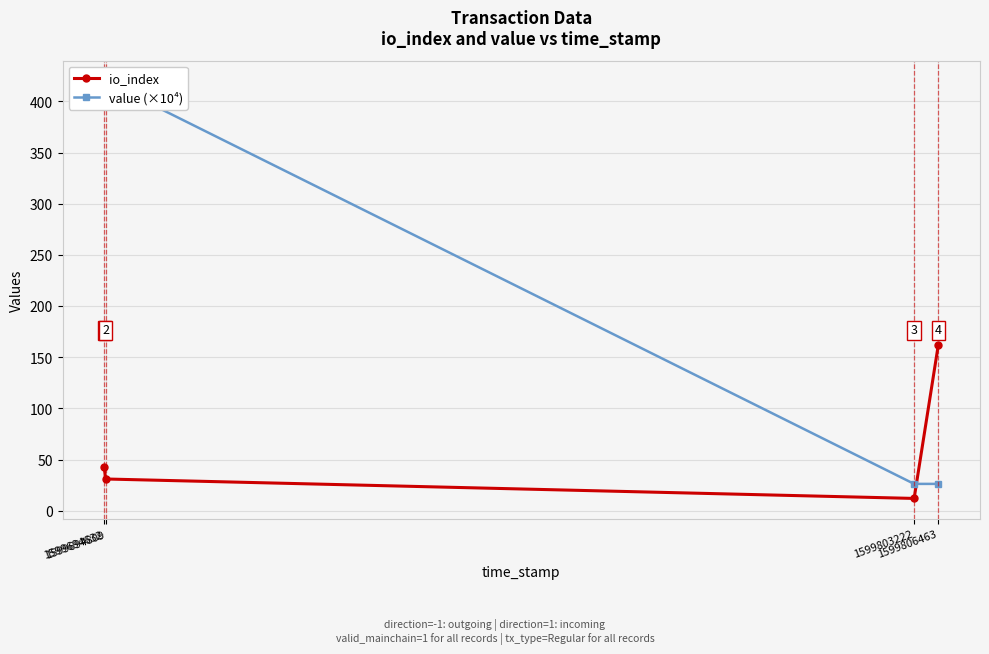

Reading left to right, extract all data points from this chart.

io_index: 1599694632=43.0	1599694809=31.0	1599803222=12.0	1599806463=162.0
value (×10⁴): 1599694632=419.4	1599694809=419.4	1599803222=26.2	1599806463=26.2